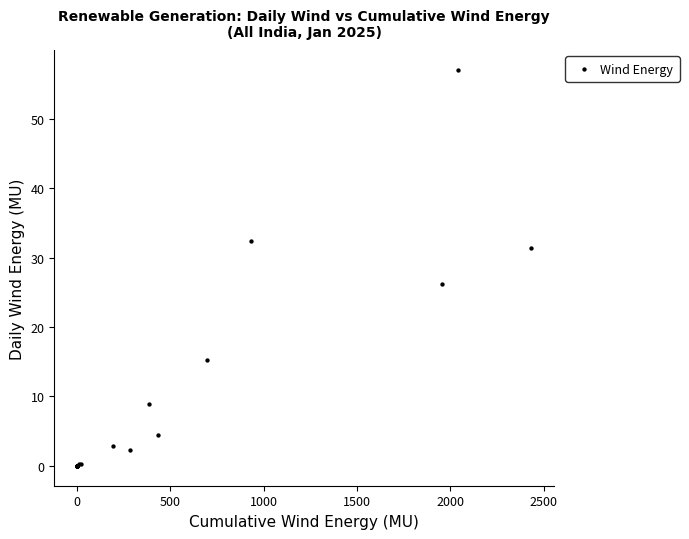

What Y value in the scatter plot is closest to 28?

26.2